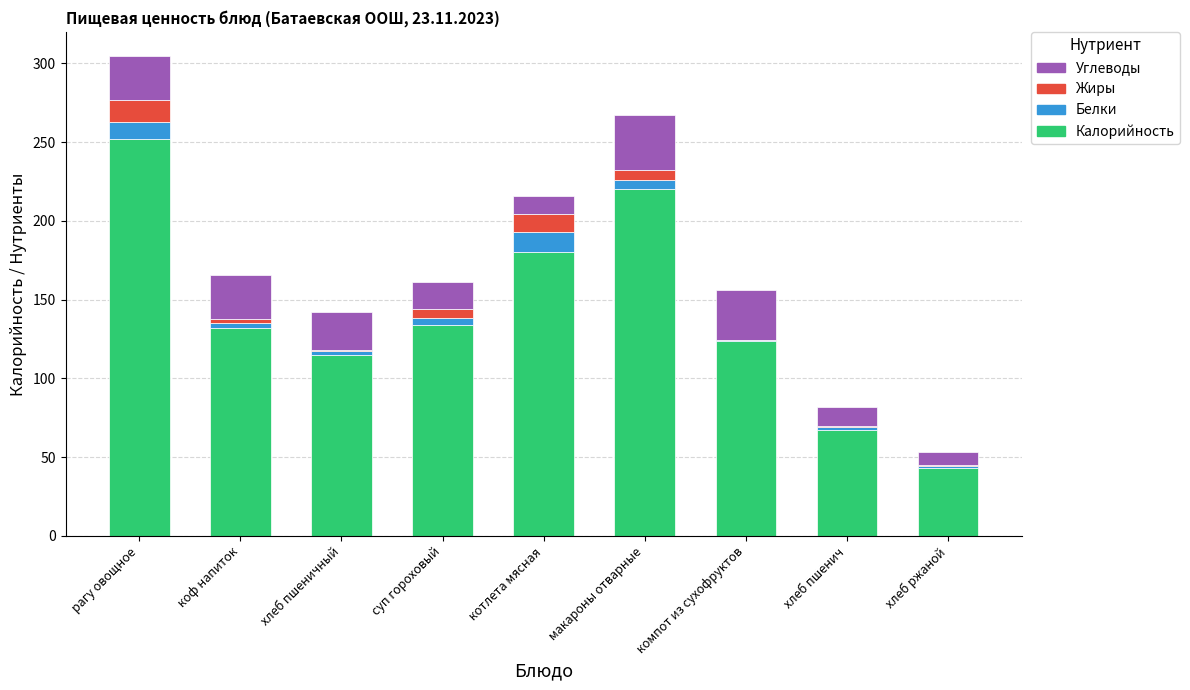

At which label does Калорийность reach its peak?

рагу овощное